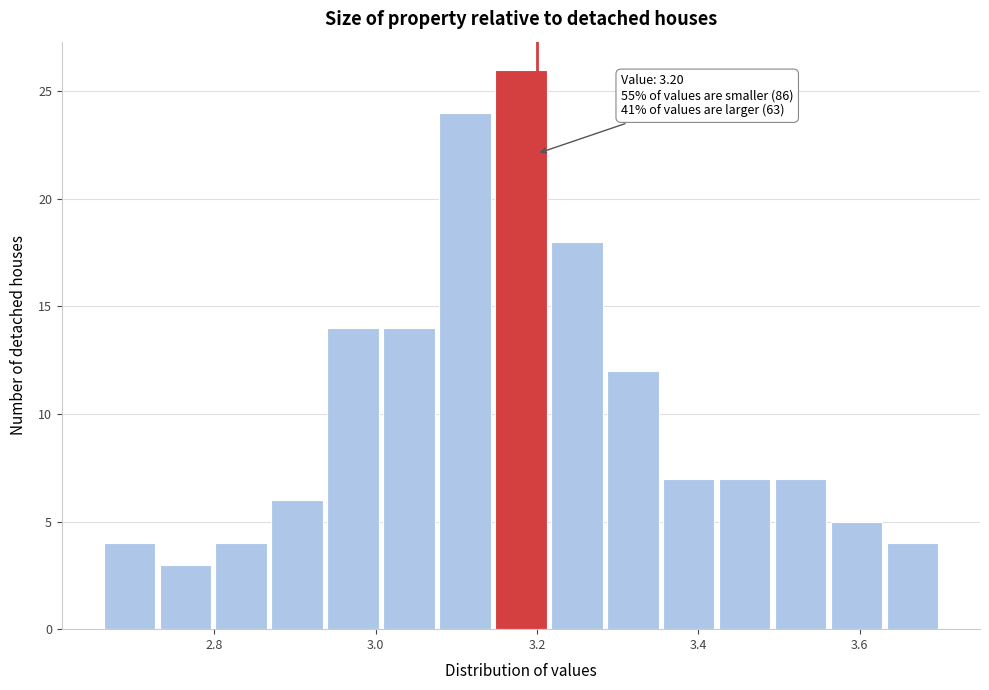

Read against the x-axis, roughly where is the centre of the tallest bar?

3.18